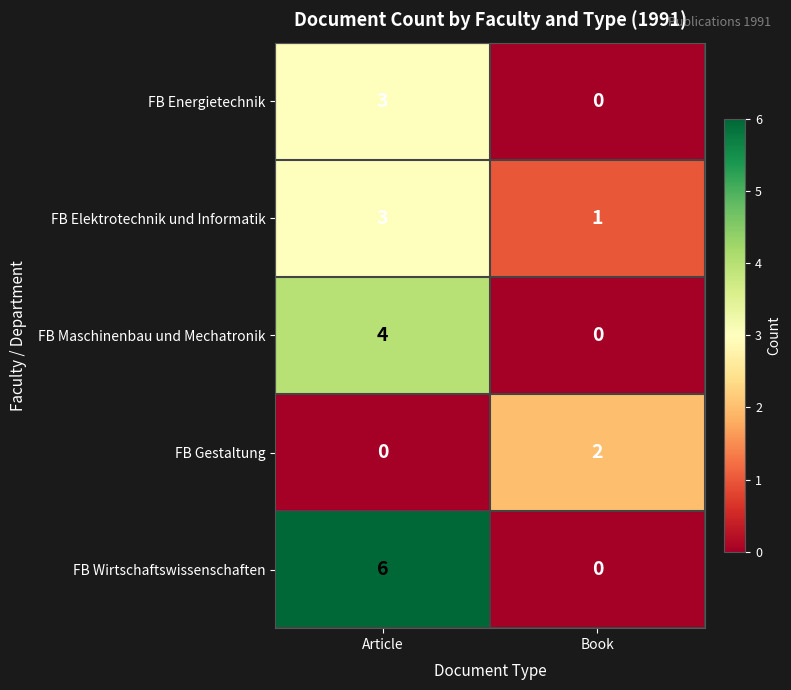

Reading left to right, extract all data points from this chart.

FB Energietechnik: 3	0
FB Elektrotechnik und Informatik: 3	1
FB Maschinenbau und Mechatronik: 4	0
FB Gestaltung: 0	2
FB Wirtschaftswissenschaften: 6	0